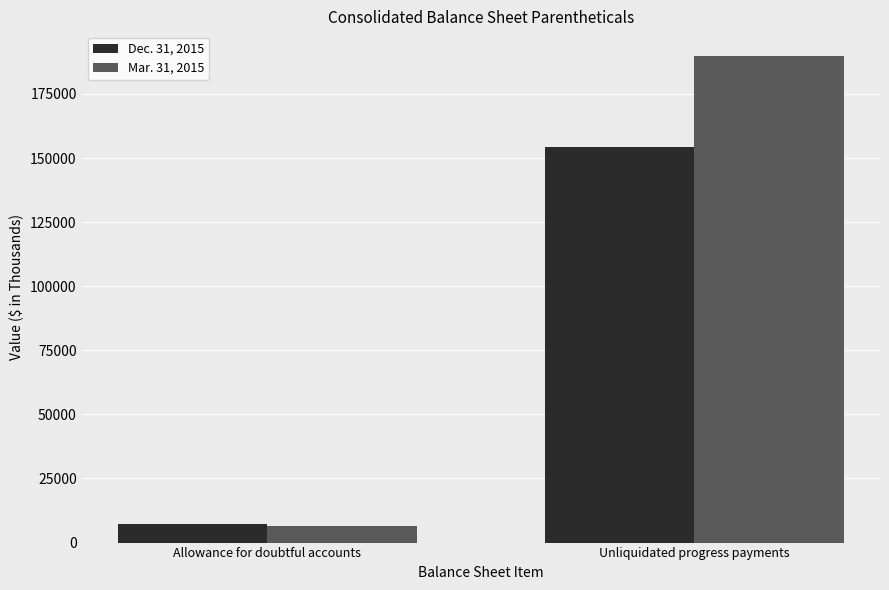

Which series changed the most between Allowance for doubtful accounts and Unliquidated progress payments?

Mar. 31, 2015